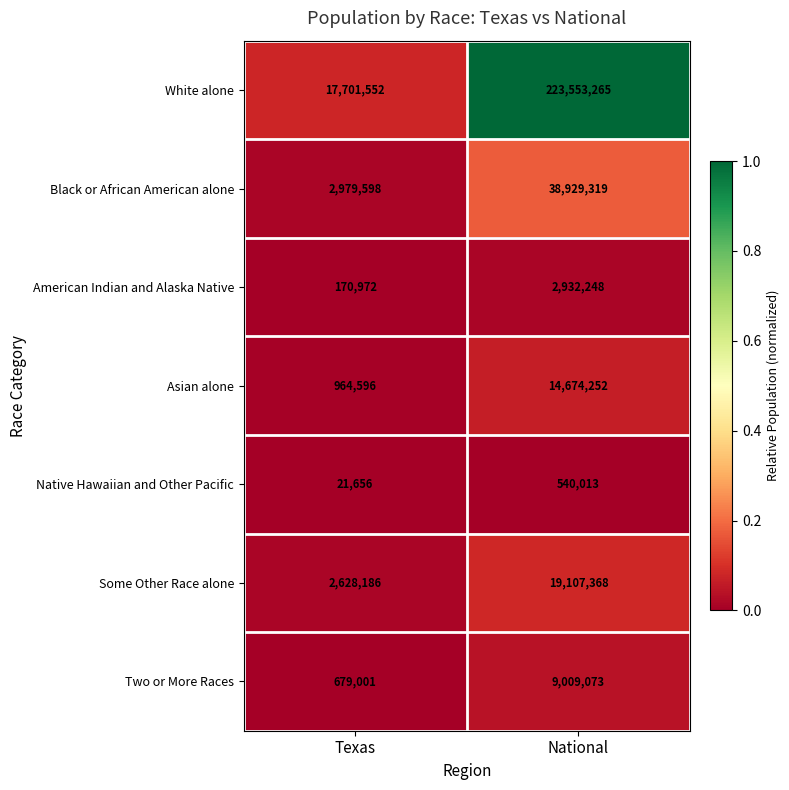

Is the value of White alone at Texas greater than the value of Native Hawaiian and Other Pacific at National?

Yes